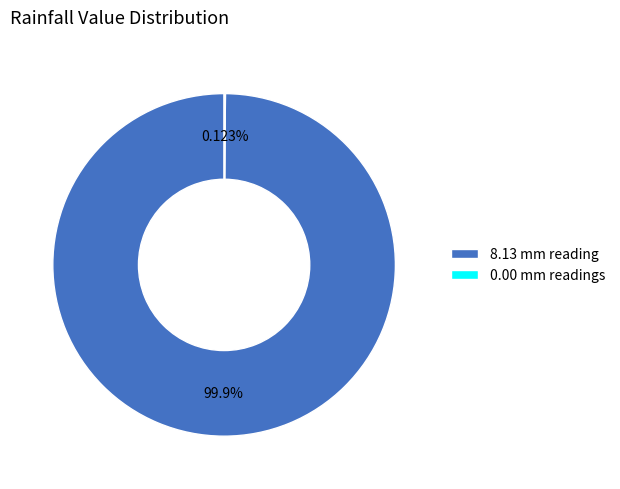

What is the majority slice?

8.13 mm reading